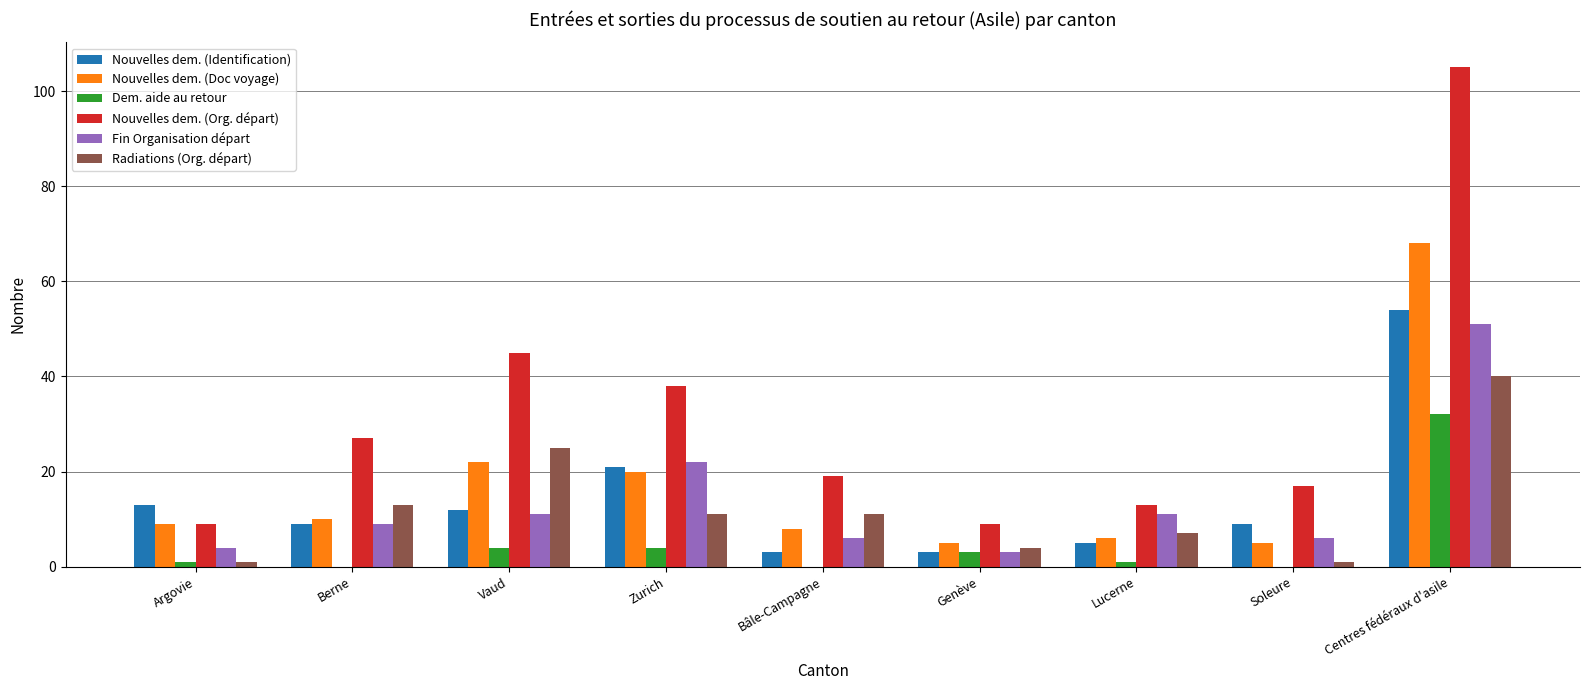

What are all the series names shown in the legend?

Nouvelles dem. (Identification), Nouvelles dem. (Doc voyage), Dem. aide au retour, Nouvelles dem. (Org. départ), Fin Organisation départ, Radiations (Org. départ)